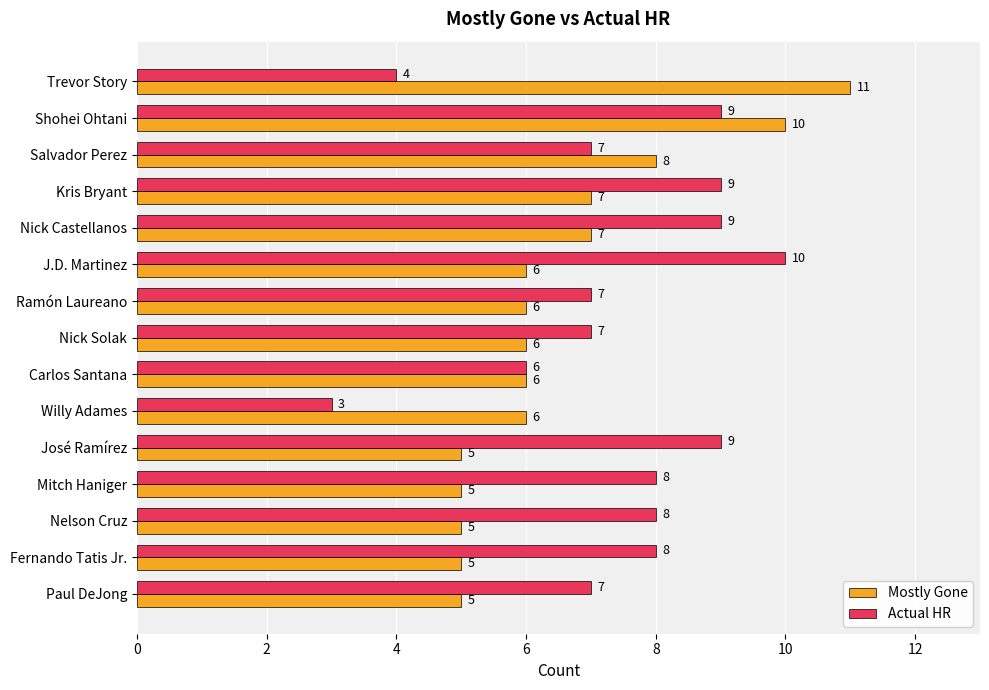

What is the difference between the maximum and minimum values in the Mostly Gone series?

6